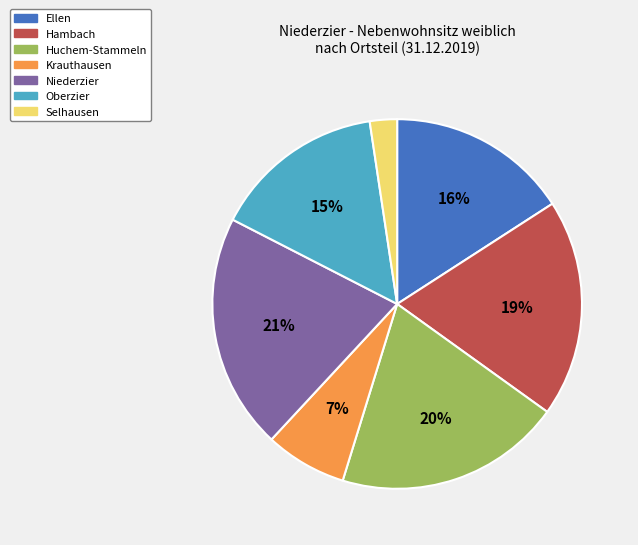

Does Krauthausen account for over 50% of the chart?

No